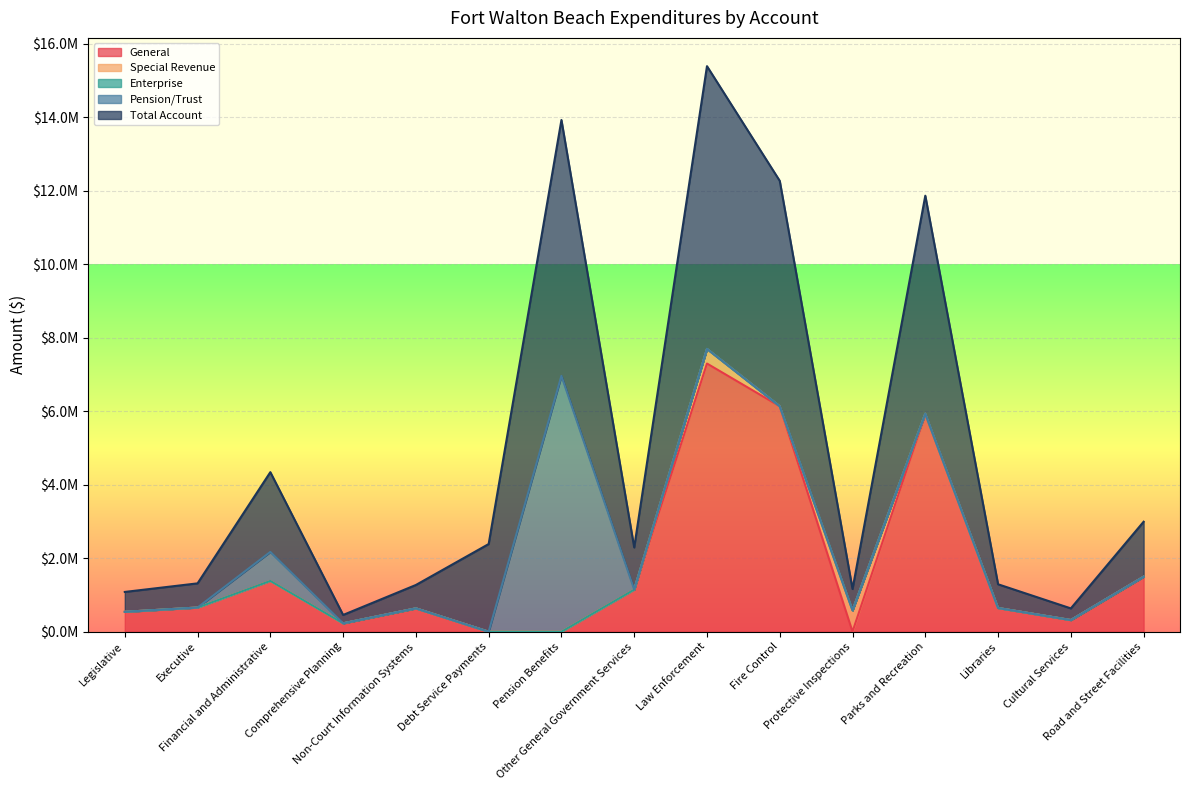

Does the chart display data point markers on the line(s)?

No